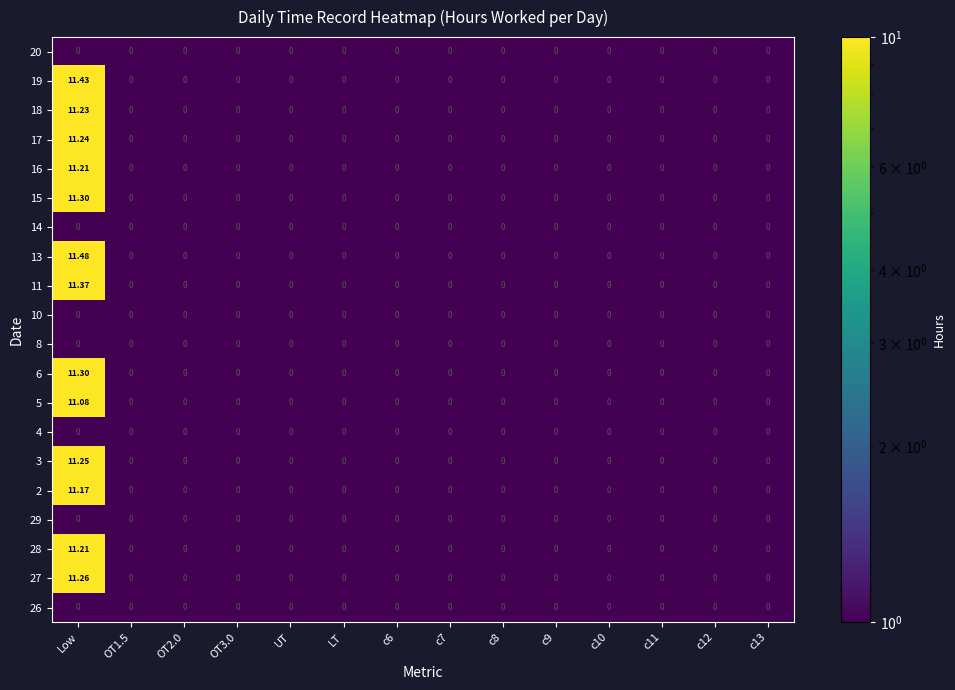

At which category does the chart reach its peak across all series?

Low